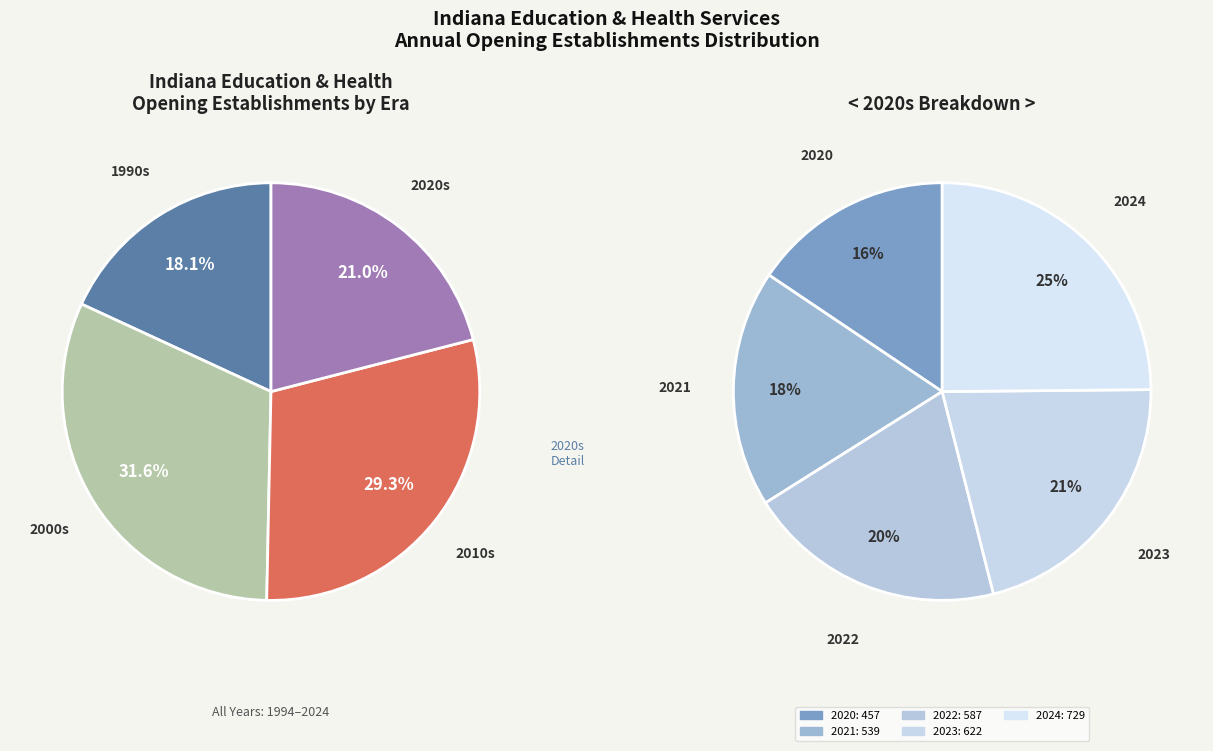

What is the largest slice in the pie chart?

2024